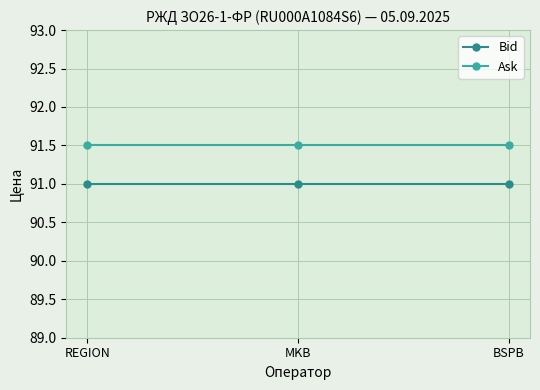

What is the smallest value displayed?

91.0